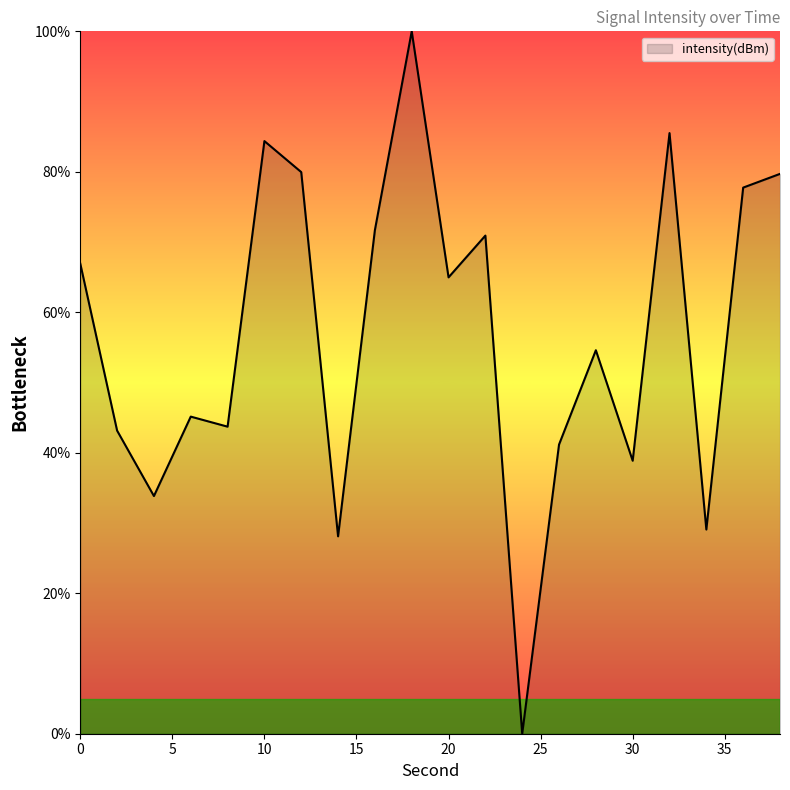

What is the difference between the maximum and minimum values?

100.0